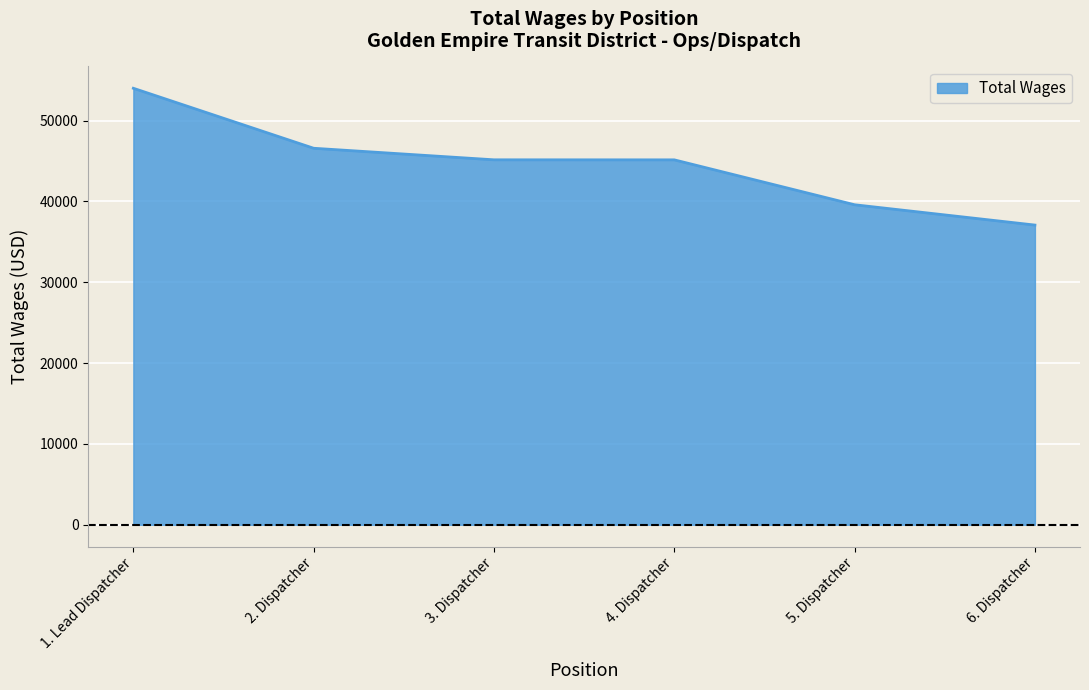

The value at 3. Dispatcher is 71047. True or false?

False